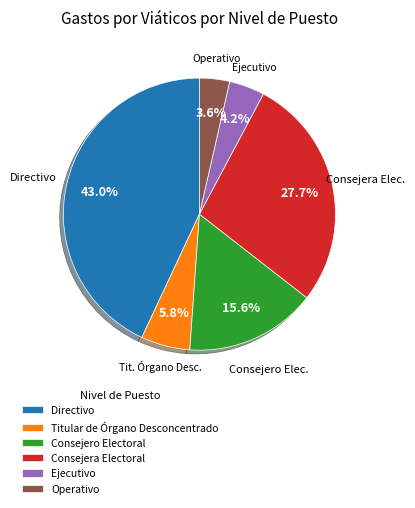

Does Operativo represent more than half of the total?

No